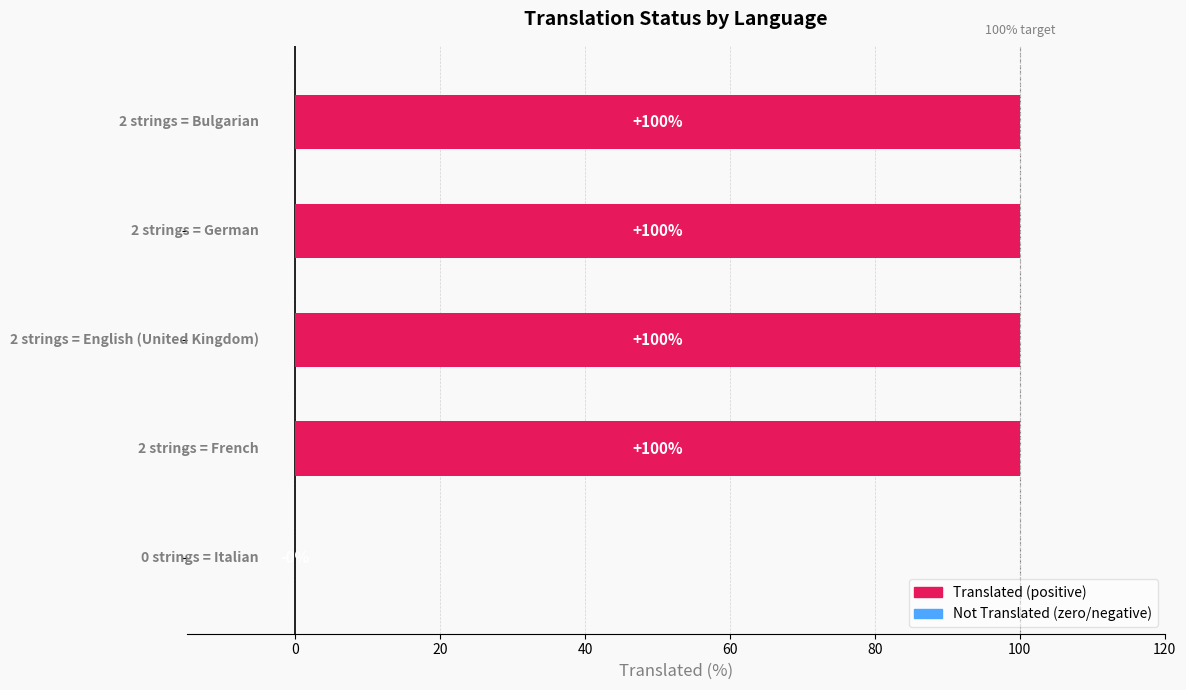

Reading right to left, extract all data points from this chart.

0	100	100	100	100